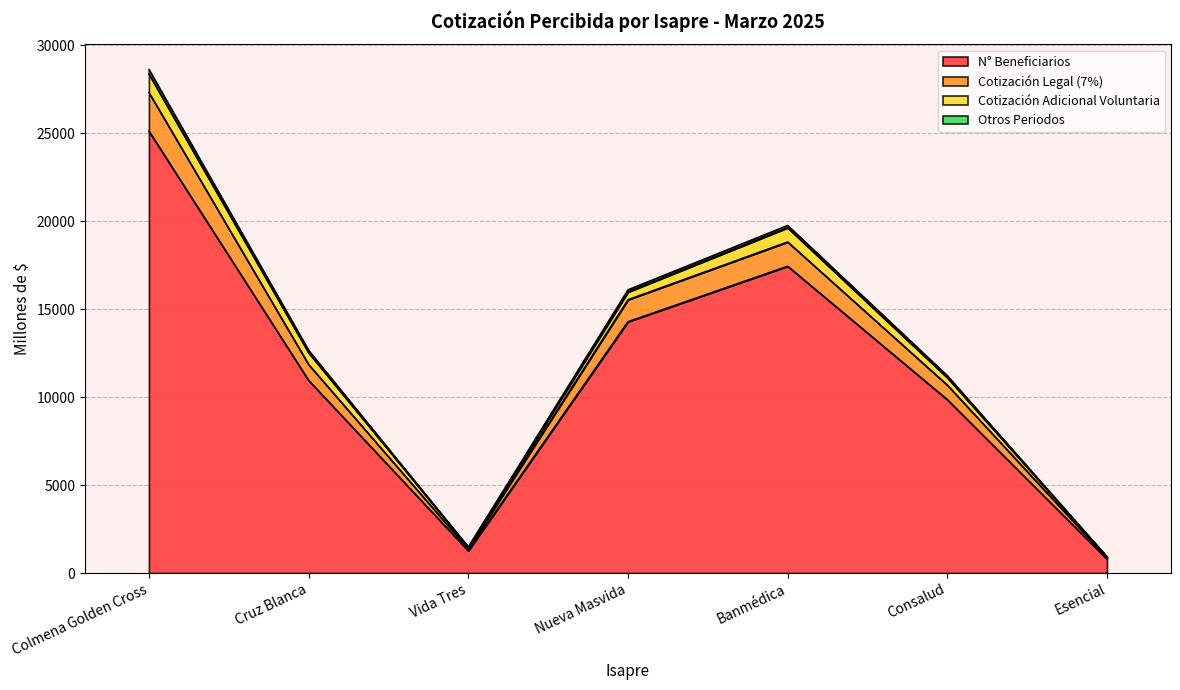

How many lines are shown in the chart?

4